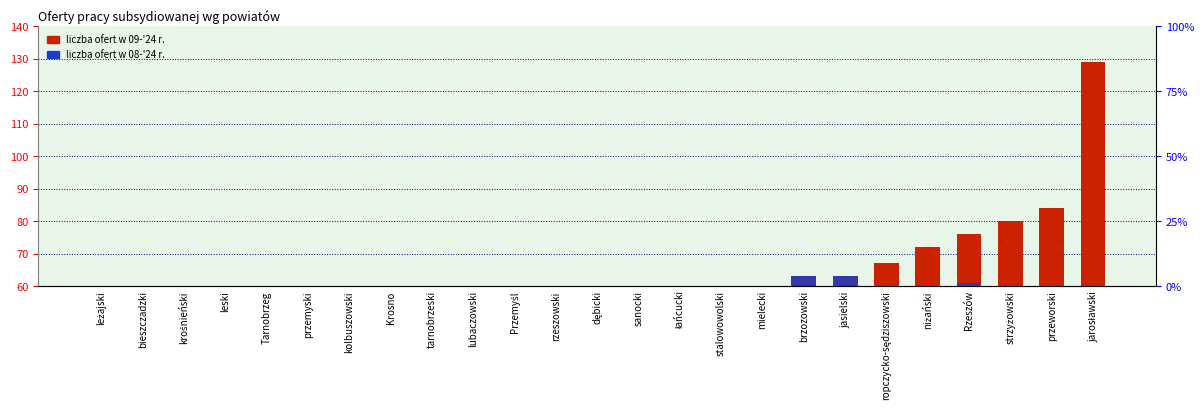

What is the value of the liczba ofert w 08-'24 r. bar at the 17th from the left?

49